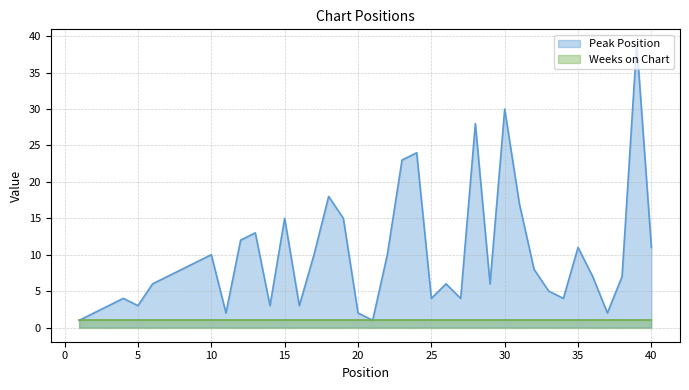

Read the value at 24, to the nearest 5.

25